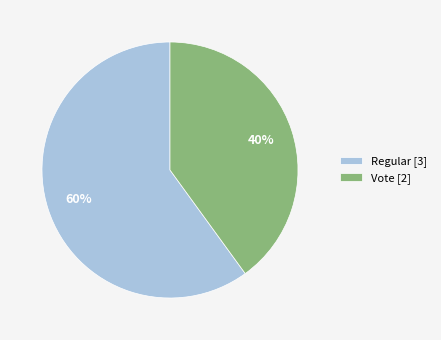

Rank the categories by value from highest to lowest.

Regular, Vote